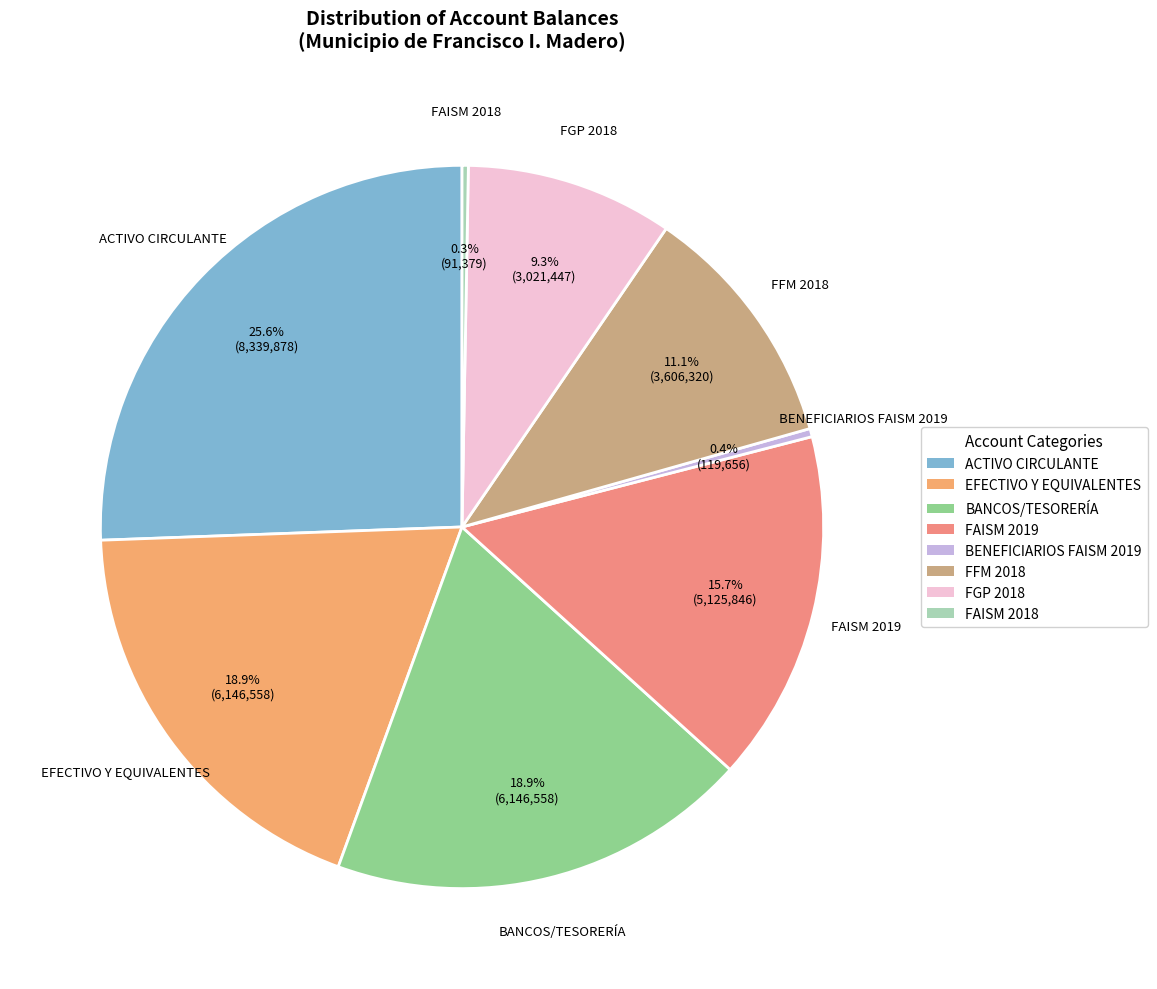

To the nearest percent, what is the difference between the FGP 2018 and FAISM 2019 slice percentages?

6%